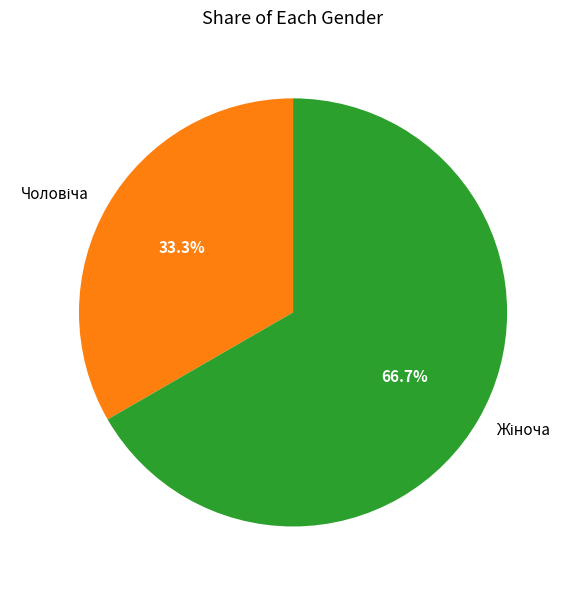

Does any single category account for the majority?

Yes